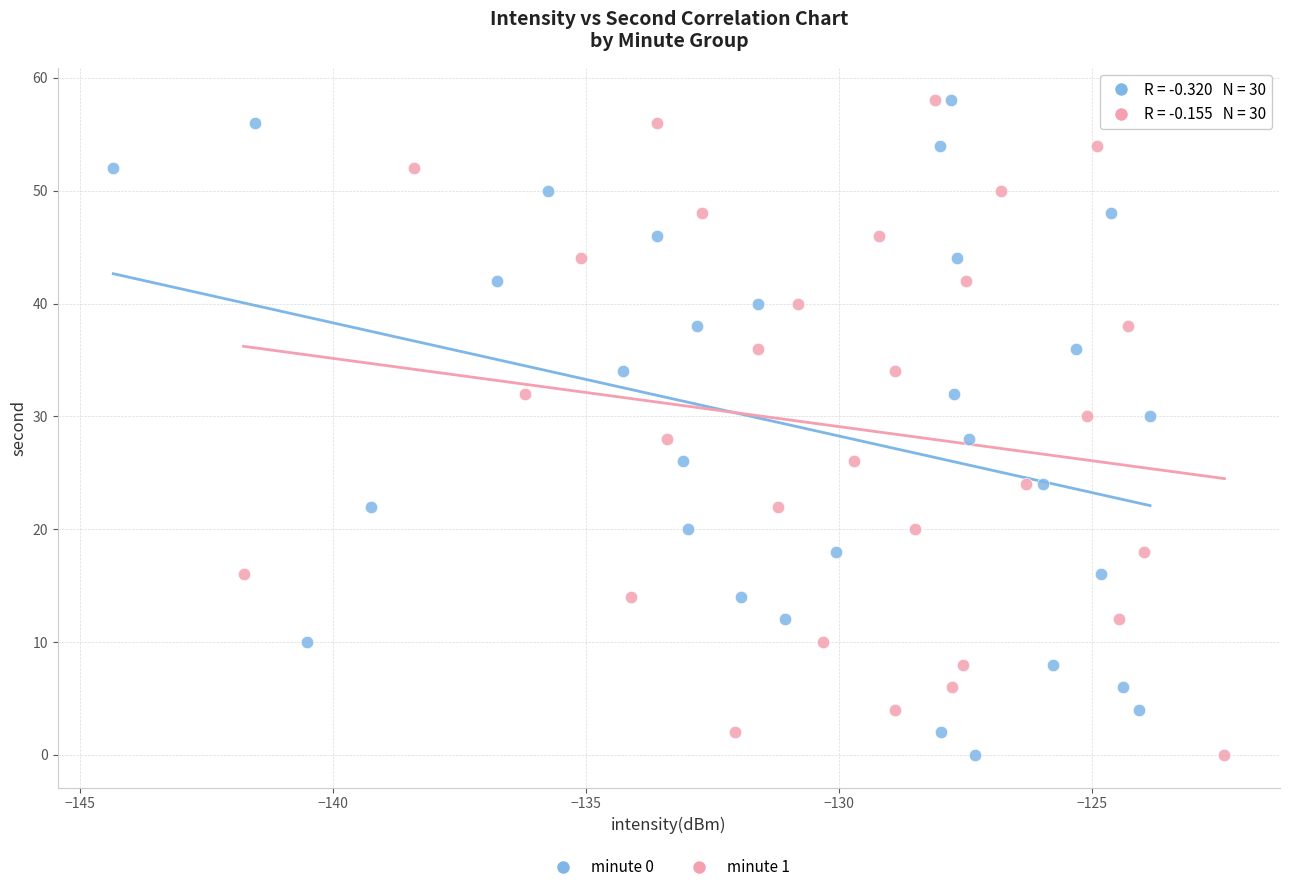

What are all the series names shown in the legend?

minute 0, minute 1